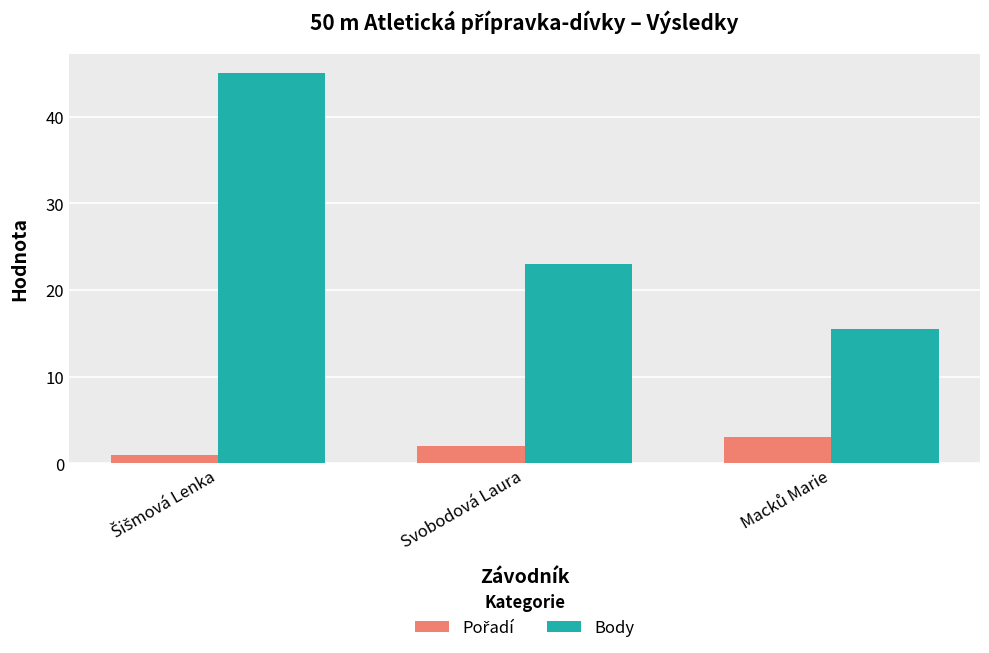

What is the average value of the Body series?

27.8